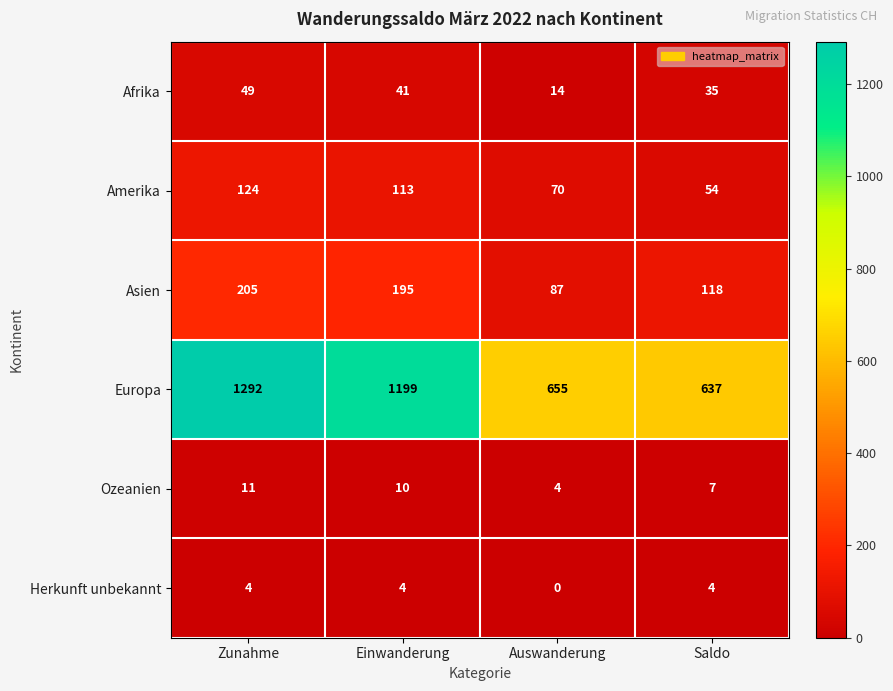

Rank the series at Zunahme from lowest to highest value.

Herkunft unbekannt, Ozeanien, Afrika, Amerika, Asien, Europa